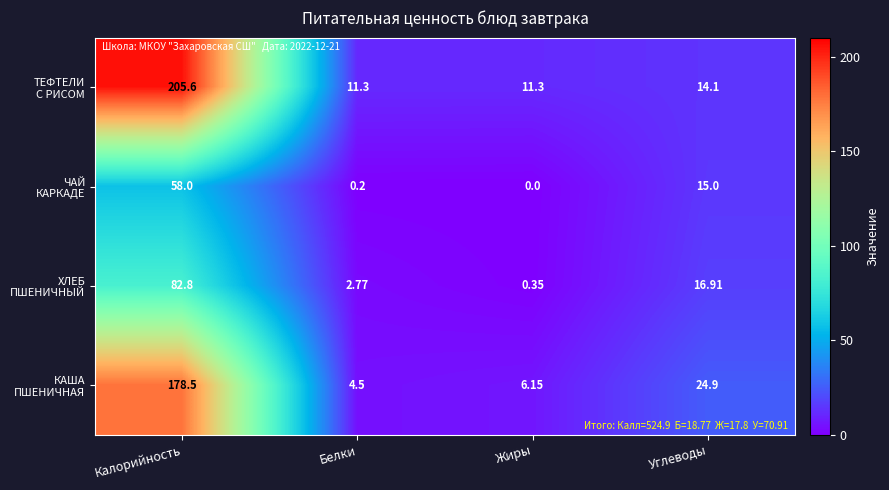

At which category is the sum across all series the highest?

Калорийность